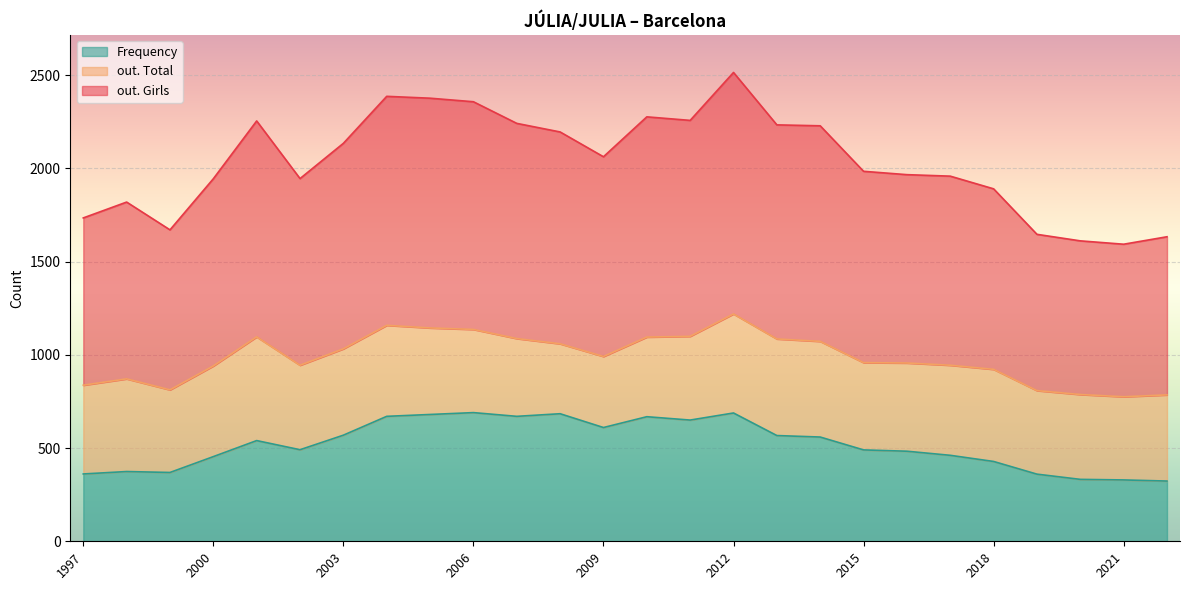

How many lines are shown in the chart?

3